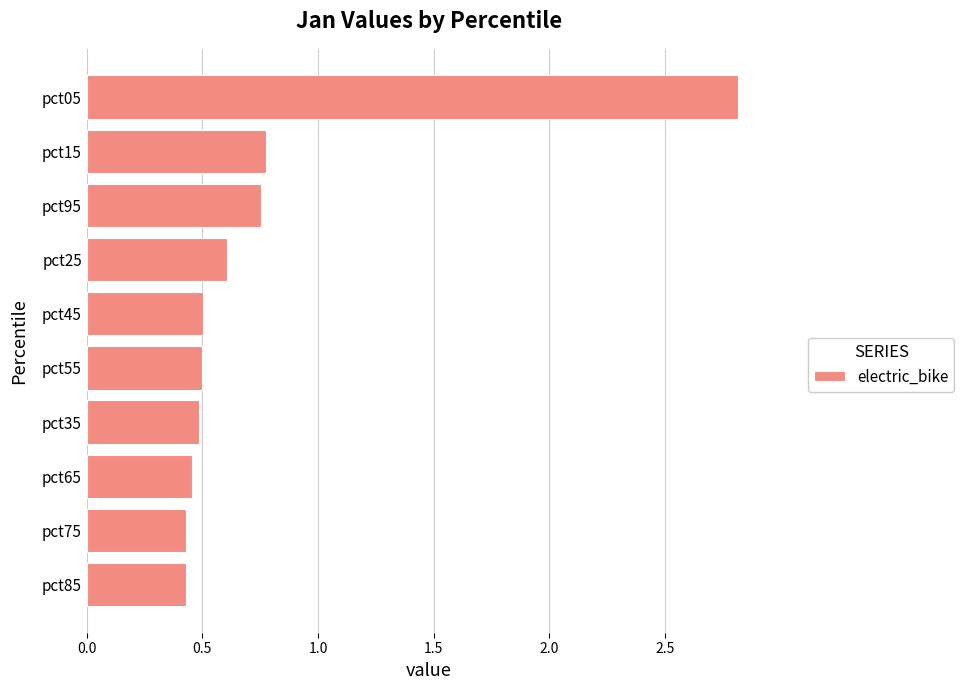

Is it true that the value at pct85 is 0.6?

False